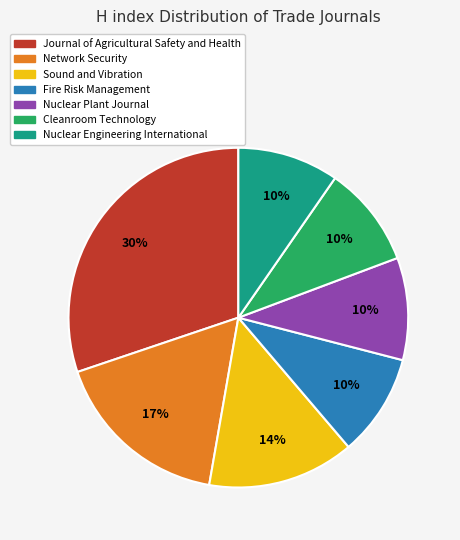

How many segments does this pie chart have?

7